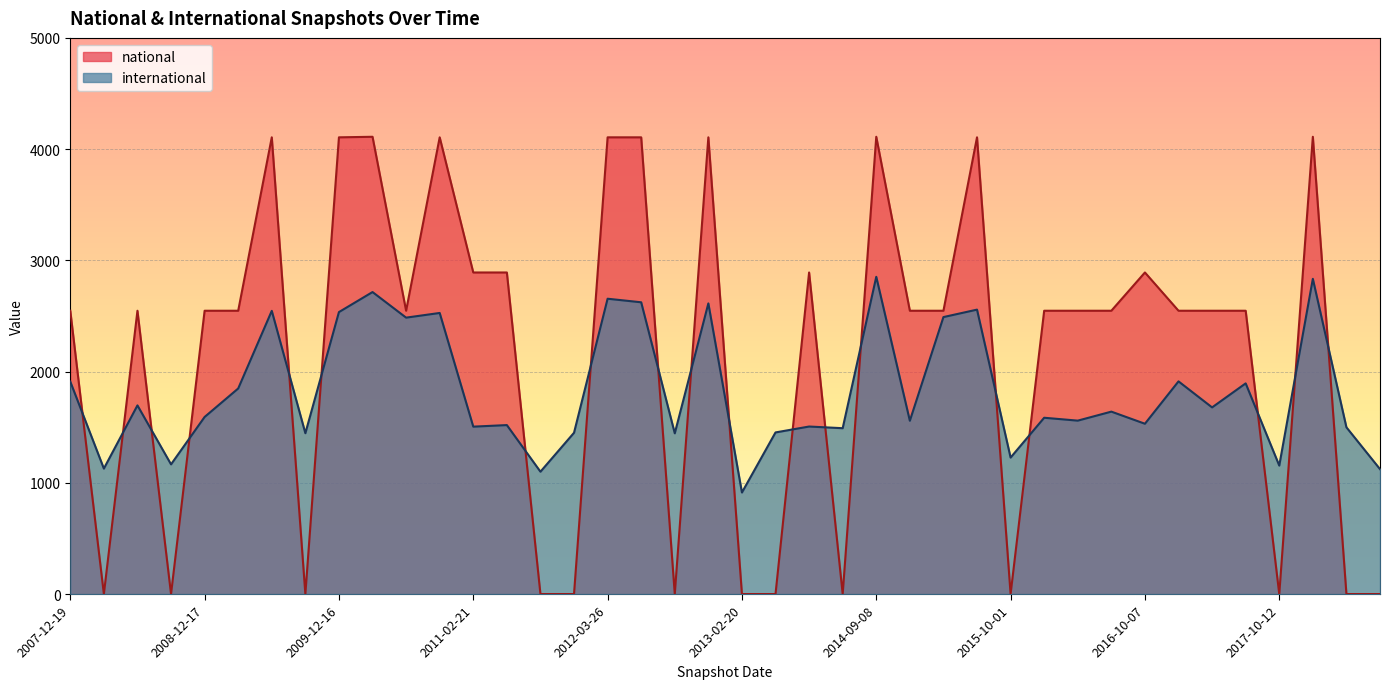

The value of national at 2018-07-11 is -1684. True or false?

False